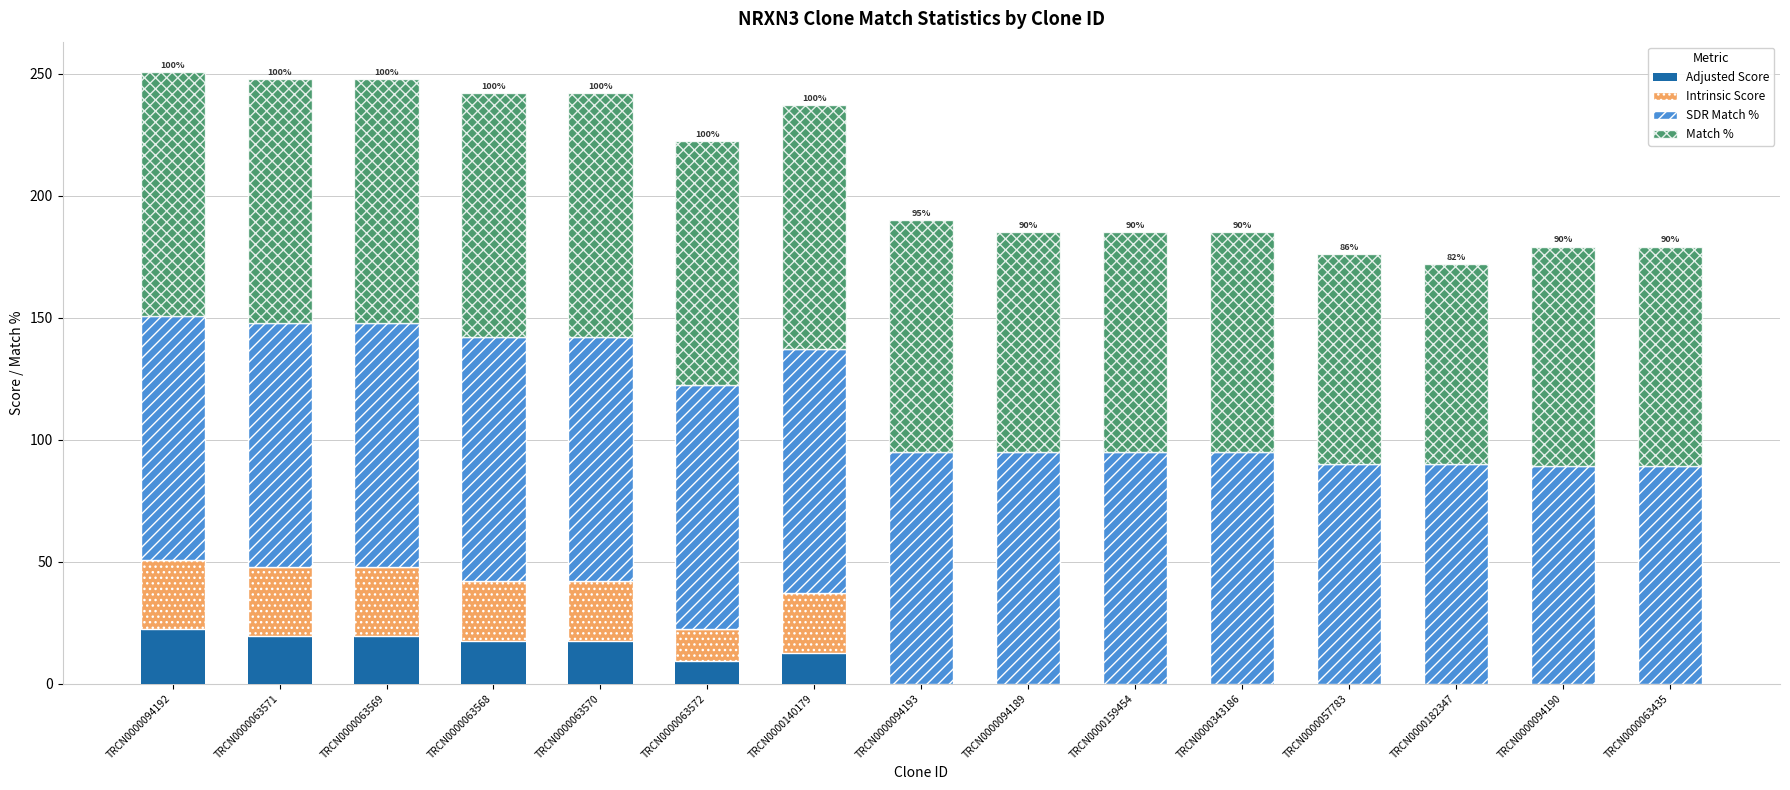

True or false: Adjusted Score has a value of 34.5 at TRCN0000063569.

False